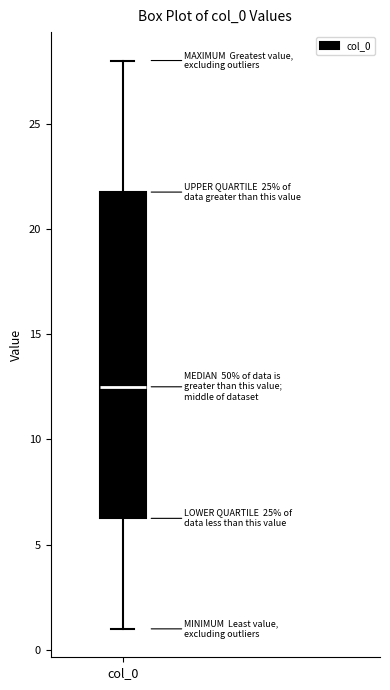

Transcribe this box plot: give where the median line is, the range the box spans, and where the two whiskers end, as read against the y-axis. The values are not printed on the chart, so give them approximately, as read against the axis.

median 12.5, box 6.5 to 22.0, whiskers 1.0 to 28.0